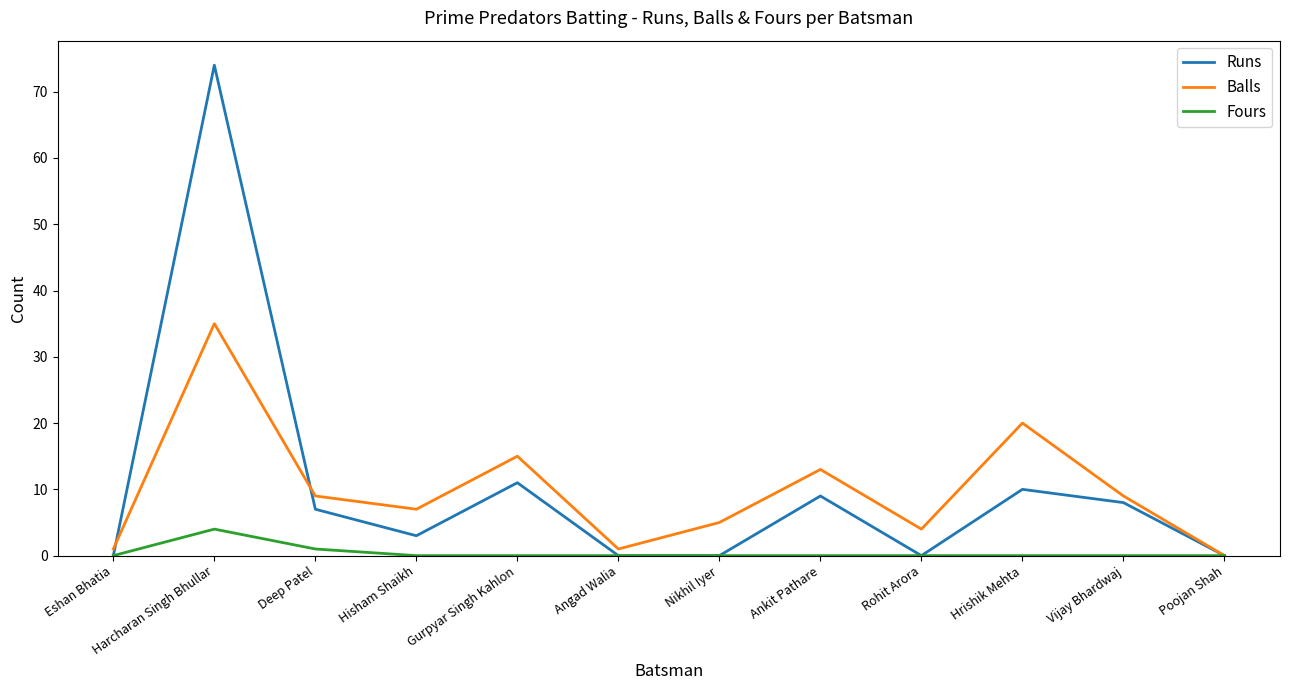

Is it true that Fours equals 0 at Vijay Bhardwaj?

True